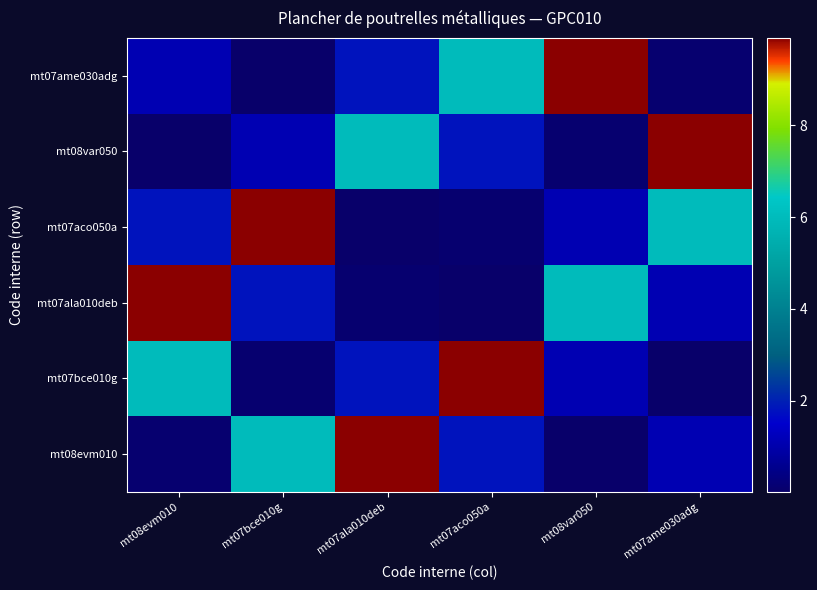

At how many categories does at least one series exceed 3?

6